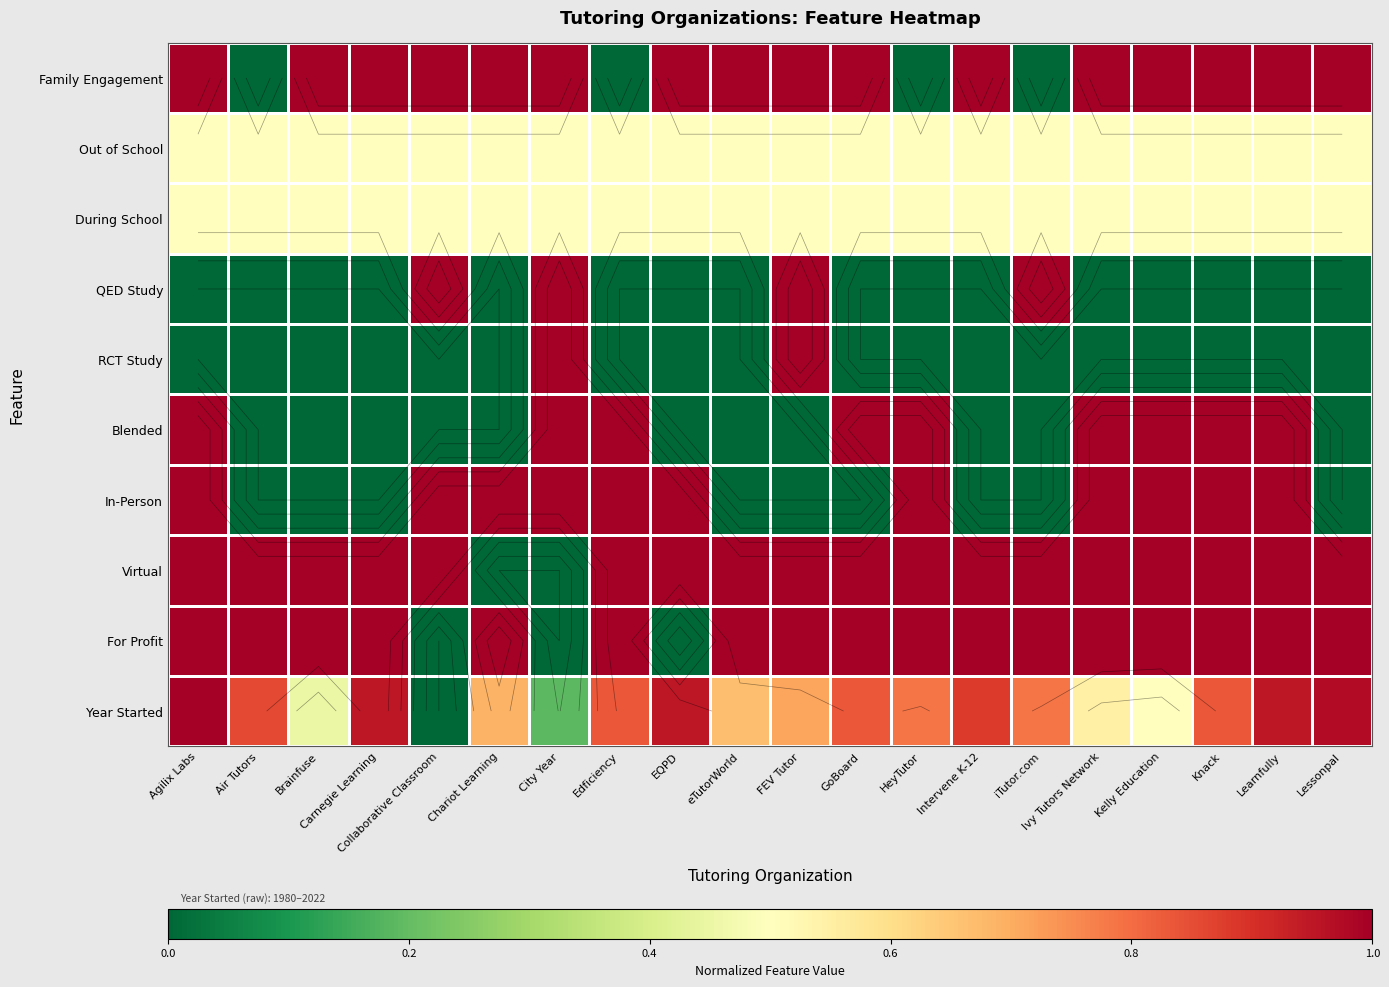

The QED Study series shows 0.6 at GoBoard. True or false?

False